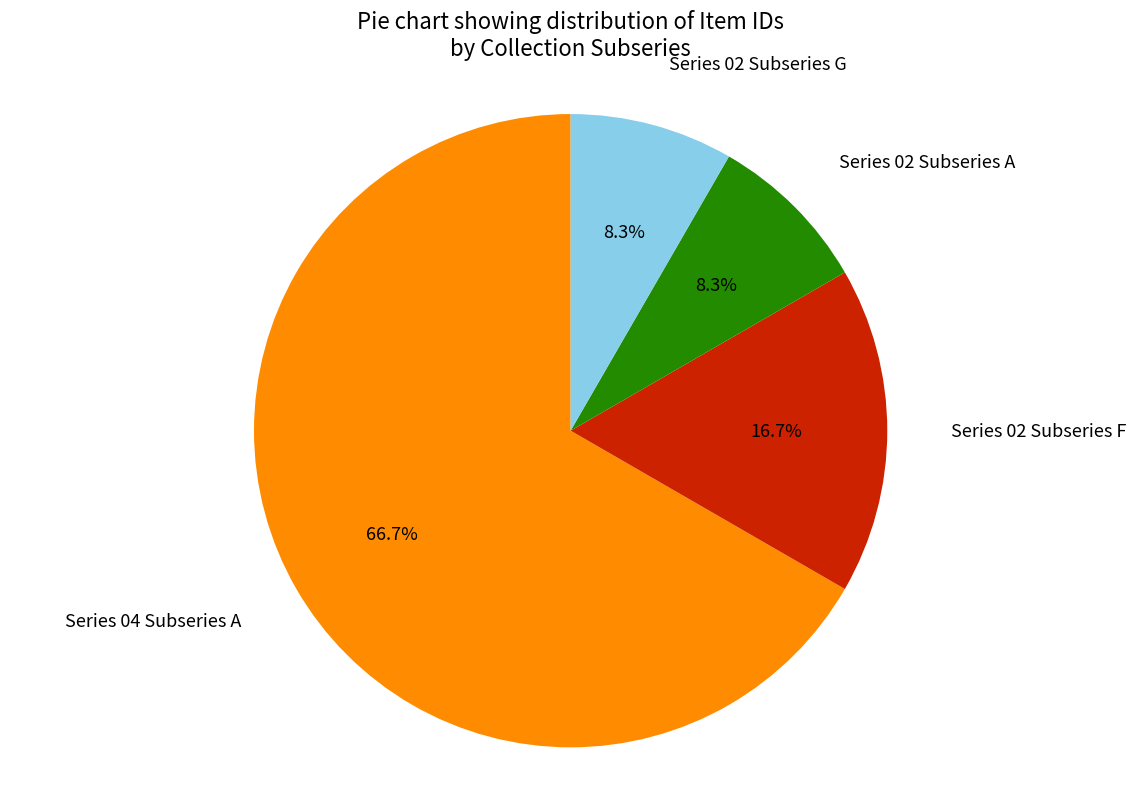

Which category has the biggest portion of the pie?

Series 04 Subseries A